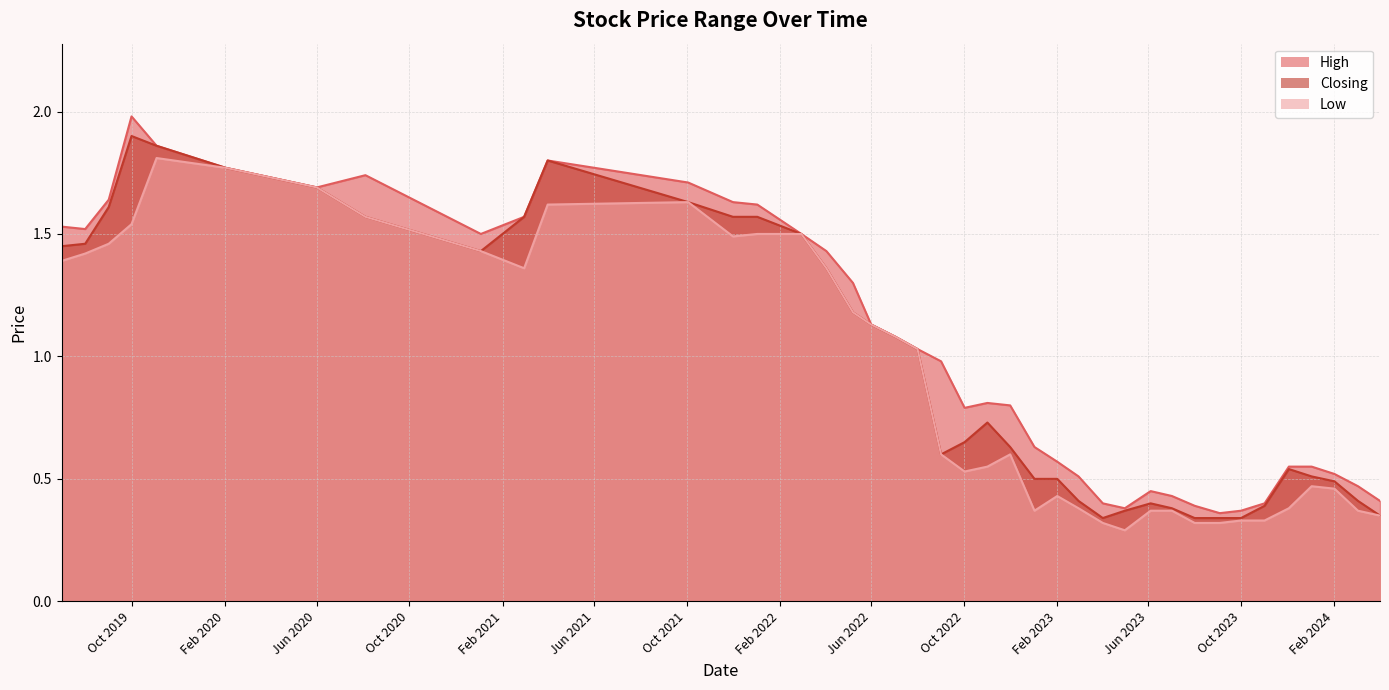

True or false: Closing and Low intersect in this chart.

False